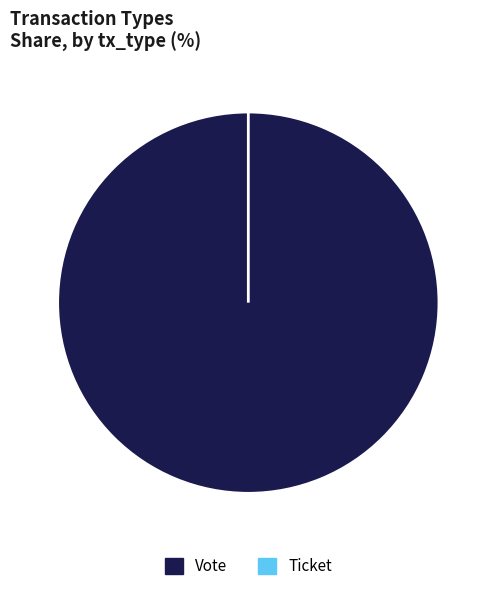

Which slice is the smallest?

Ticket